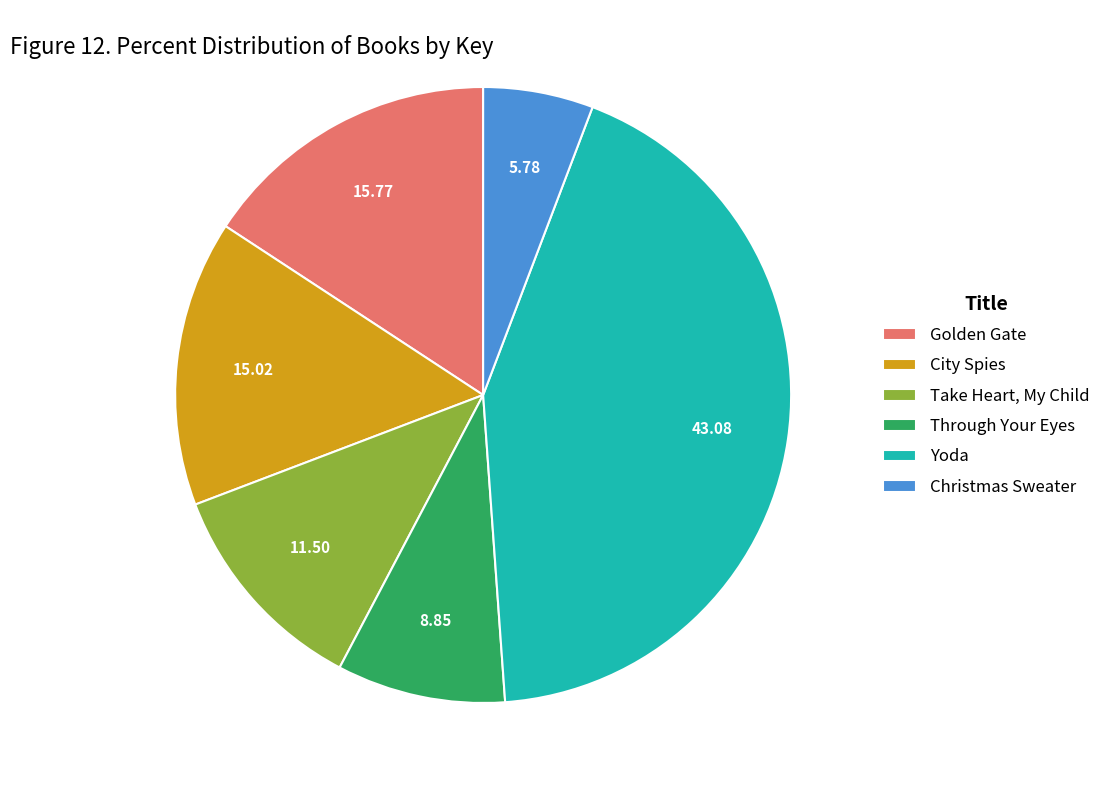

Approximately how many times larger is the value at Golden Gate compared to Christmas Sweater?

2.7